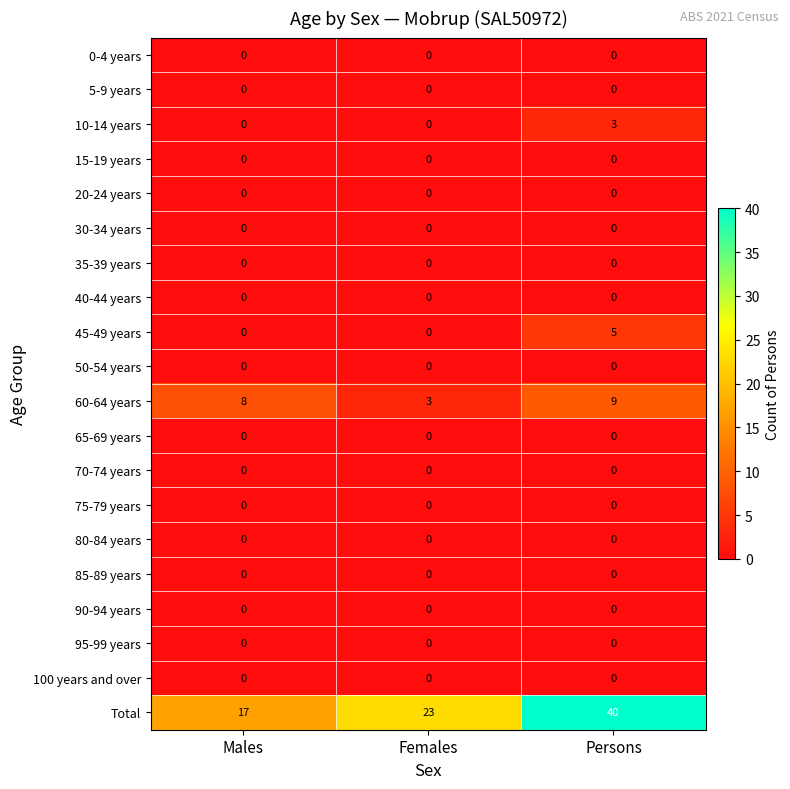

The 65-69 years series shows 0 at Persons. True or false?

True